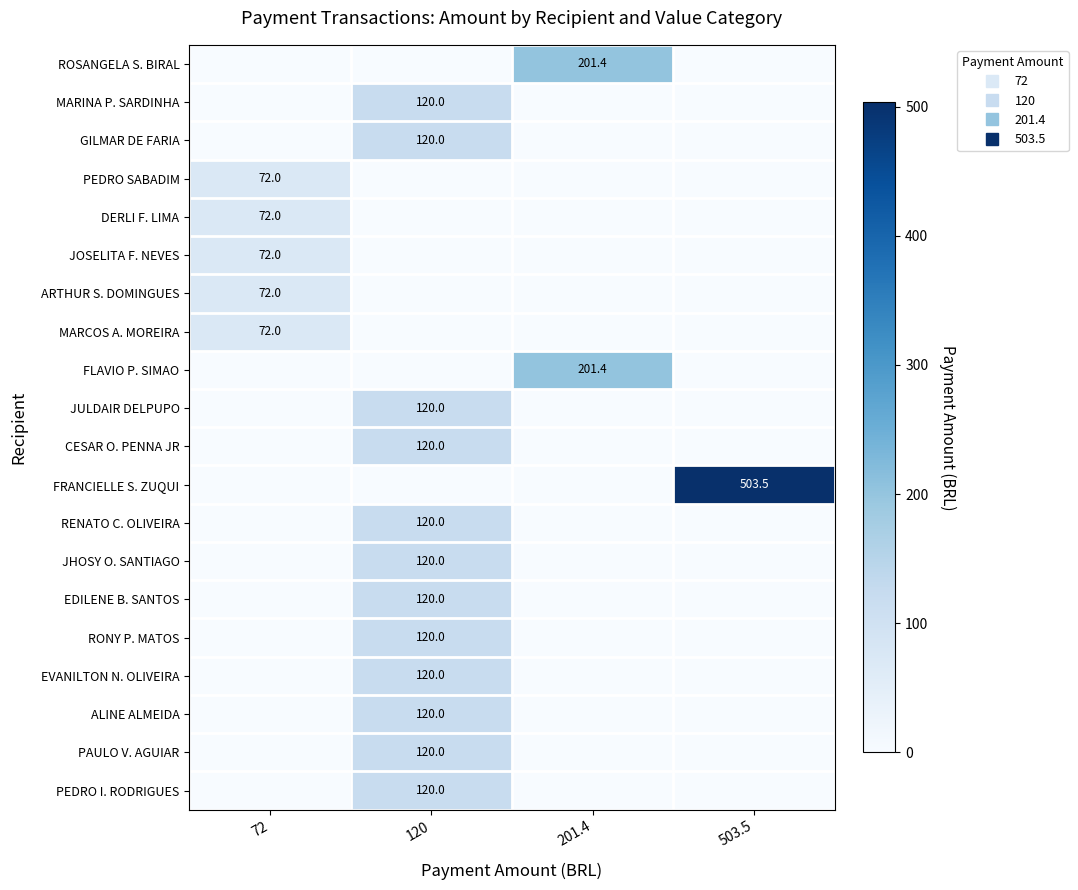

At which category is the sum across all series the highest?

120